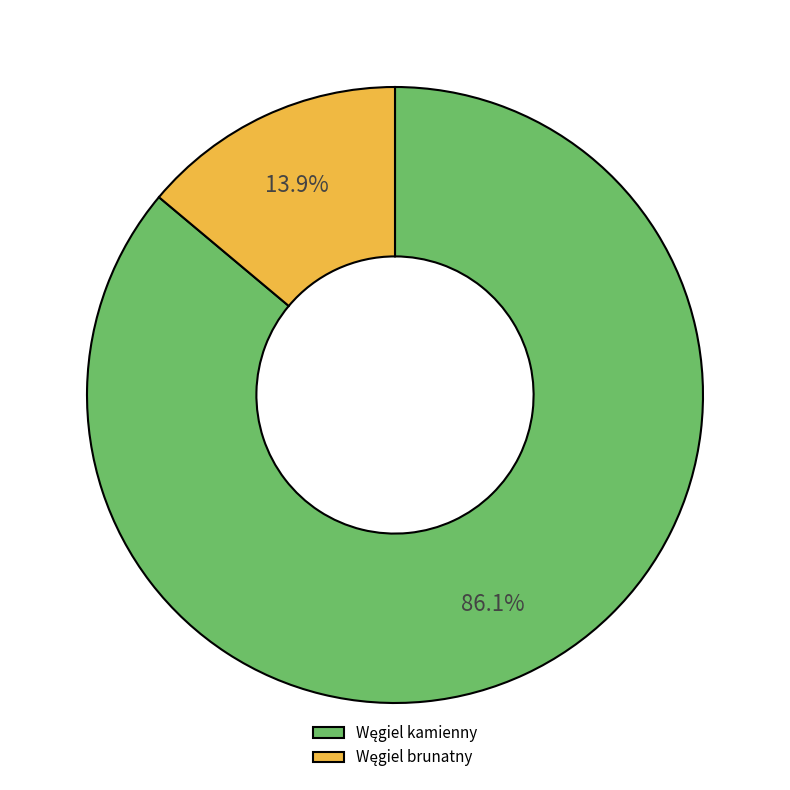

Is there any slice that represents more than half of the pie?

Yes